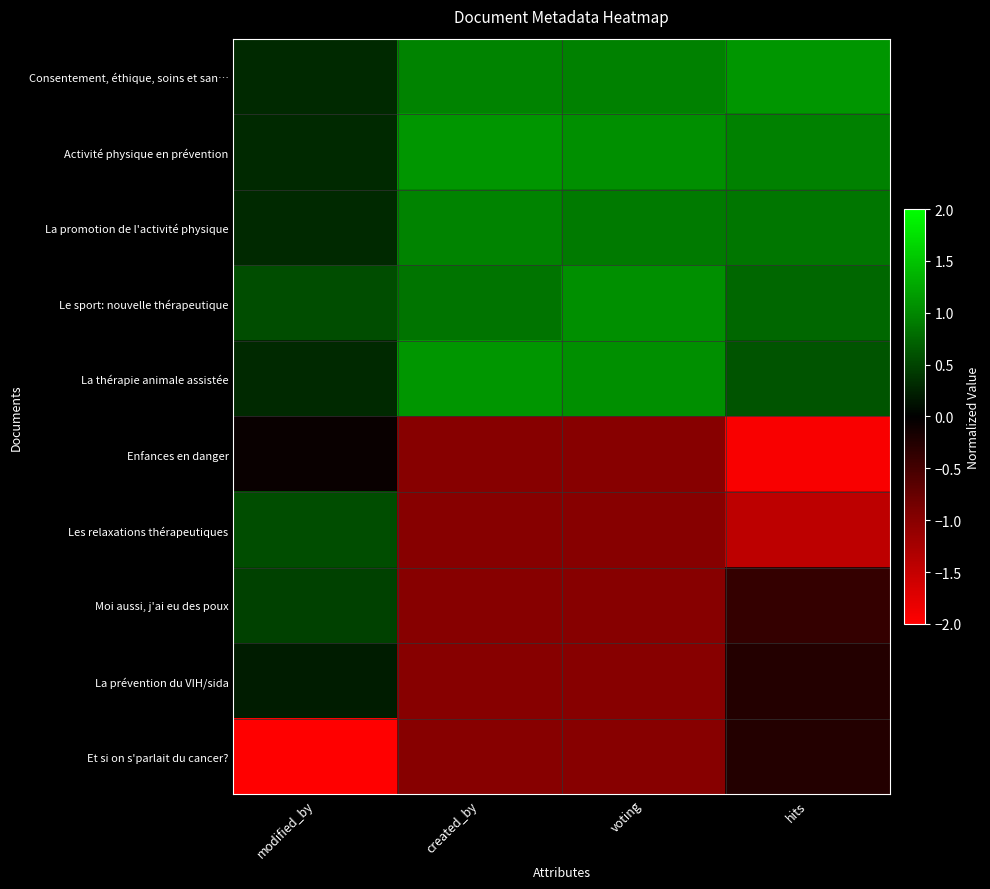

Reading left to right, extract all data points from this chart.

Consentement, éthique, soins et san…: modified_by=0.3	created_by=1.0	voting=0.9	hits=1.1
Activité physique en prévention: modified_by=0.3	created_by=1.1	voting=1.1	hits=0.9
La promotion de l'activité physique: modified_by=0.3	created_by=1.0	voting=0.9	hits=0.9
Le sport: nouvelle thérapeutique: modified_by=0.6	created_by=0.8	voting=1.1	hits=0.8
La thérapie animale assistée: modified_by=0.3	created_by=1.1	voting=1.1	hits=0.6
Enfances en danger: modified_by=-0.1	created_by=-1.0	voting=-1.0	hits=-1.9
Les relaxations thérapeutiques: modified_by=0.6	created_by=-1.0	voting=-1.0	hits=-1.4
Moi aussi, j'ai eu des poux: modified_by=0.5	created_by=-1.0	voting=-1.0	hits=-0.4
La prévention du VIH/sida: modified_by=0.2	created_by=-1.0	voting=-1.0	hits=-0.3
Et si on s'parlait du cancer?: modified_by=-3.0	created_by=-1.0	voting=-1.0	hits=-0.3